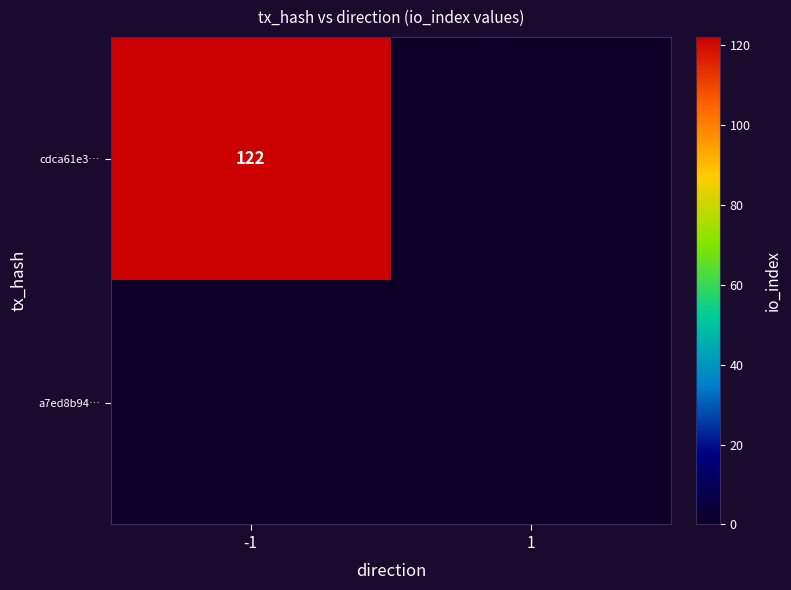

The value of cdca61e3… at -1 is 122. True or false?

True